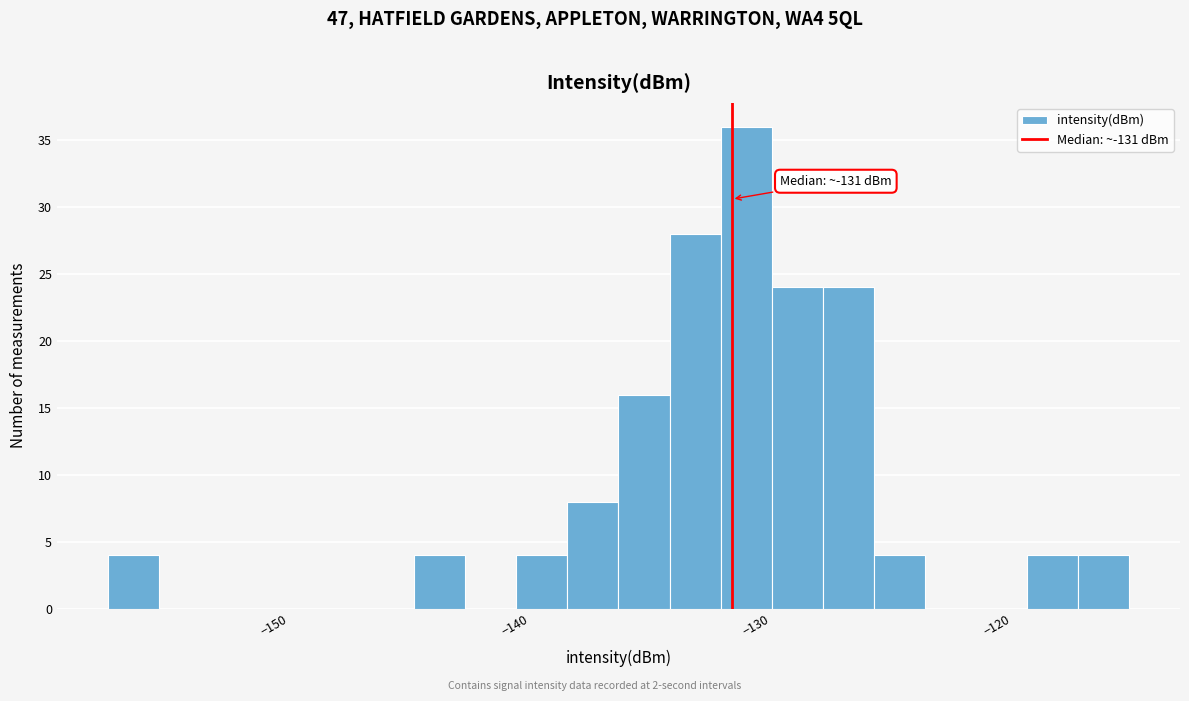

Around what value on the x-axis is the tallest bar? Give the approximate position of its centre, as read against the axis.

-130